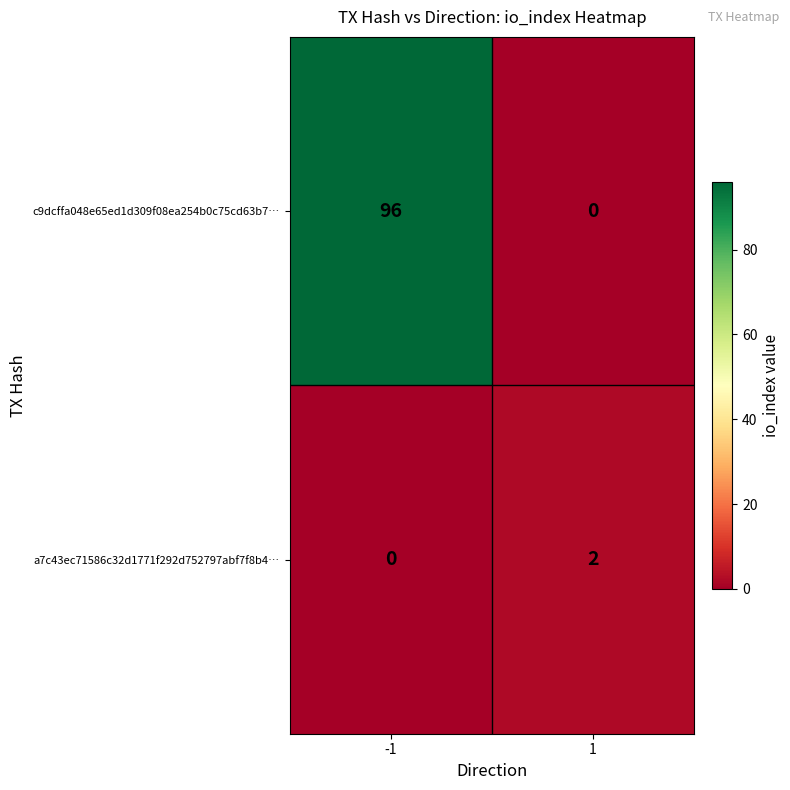

How many series are shown in this chart?

2